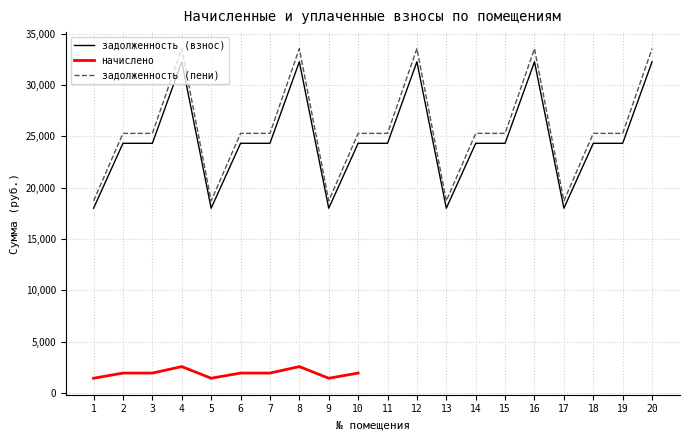

True or false: начислено and задолженность (взнос) intersect in this chart.

False